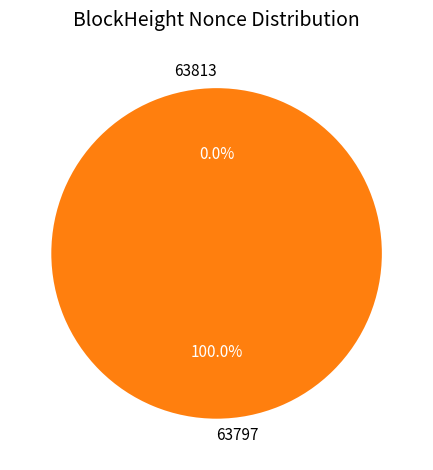

To the nearest percent, what is the combined percentage of 63797 and 63813?

100%